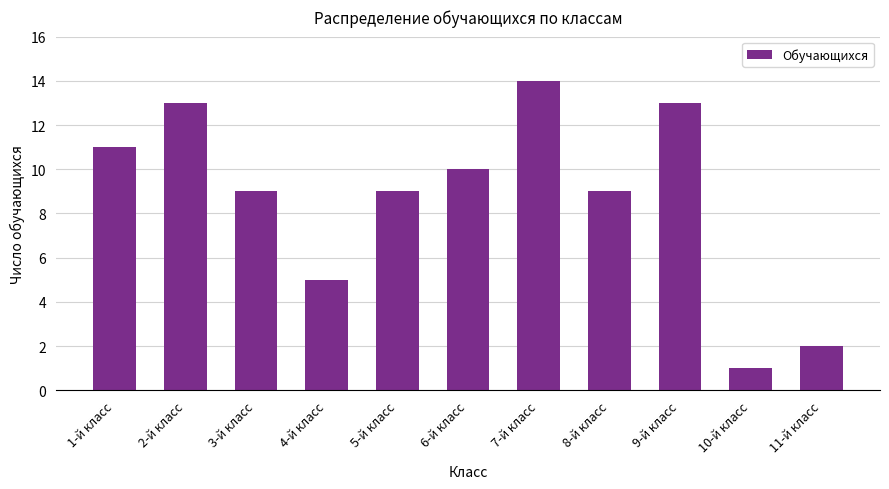

What is the sum of all values?

96